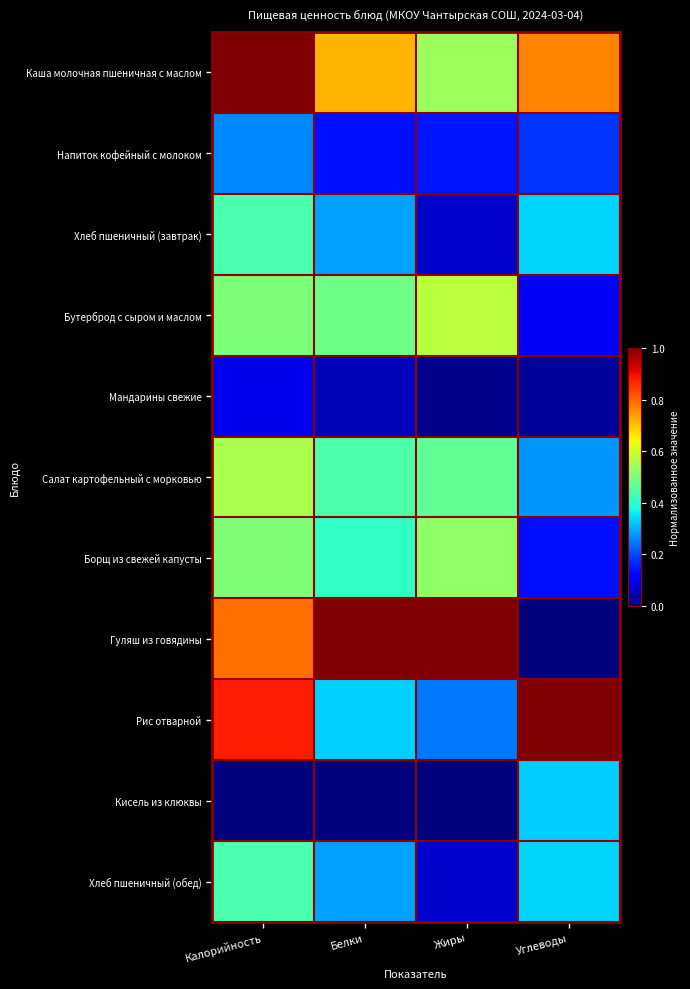

Which has a higher value, Белки or Жиры?

Белки